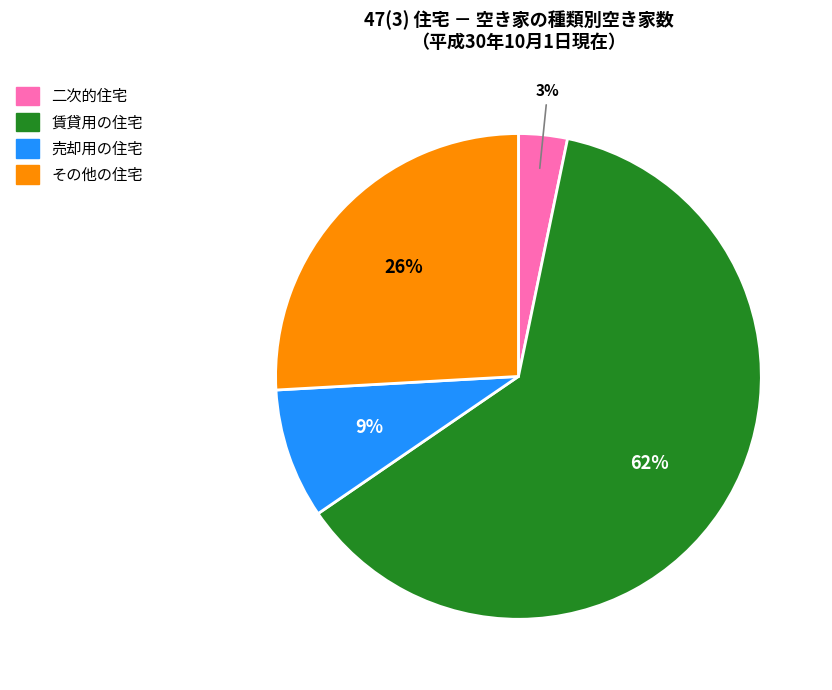

Is the sum of 売却用の住宅 and 二次的住宅 greater than half?

No